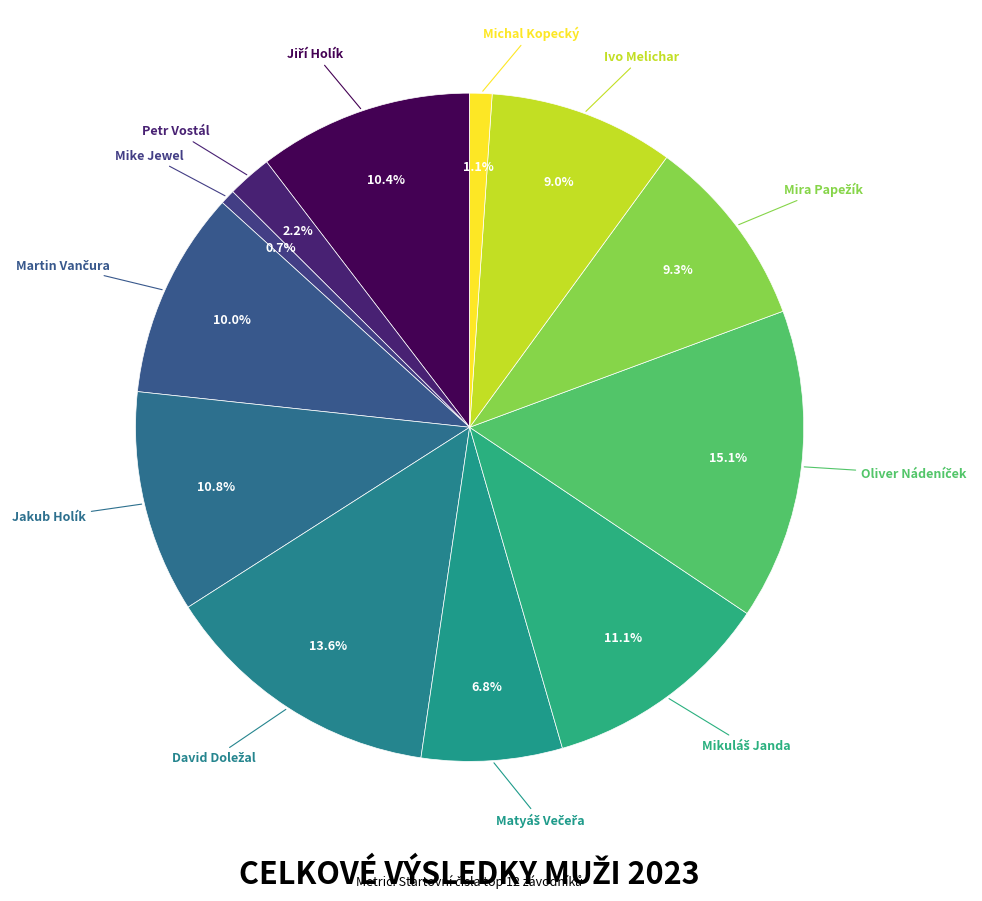

Do Petr Vostál and Michal Kopecký together represent more than half of the pie?

No